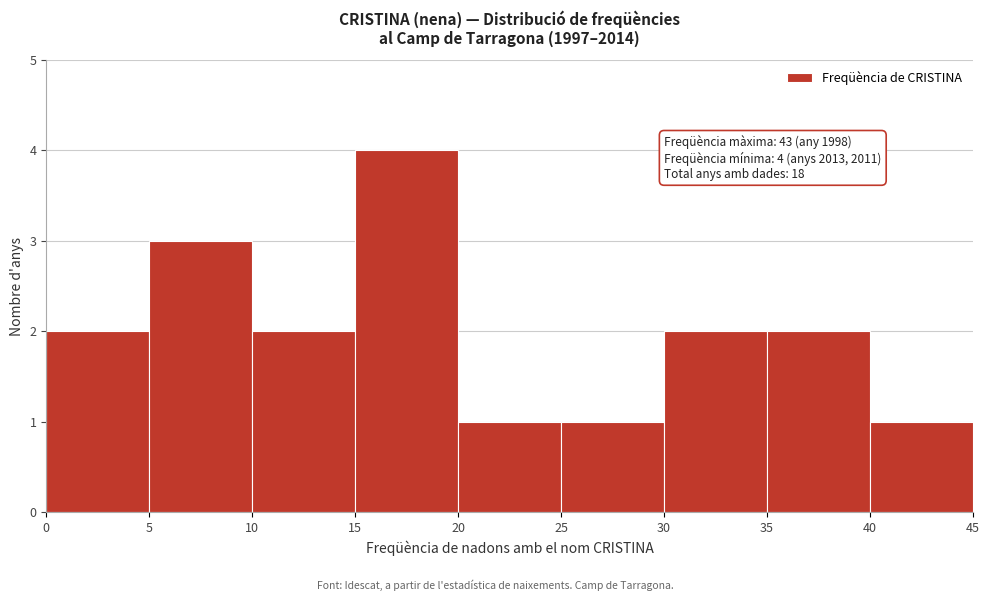

Which range on the x-axis has the tallest bar?

15 to 20